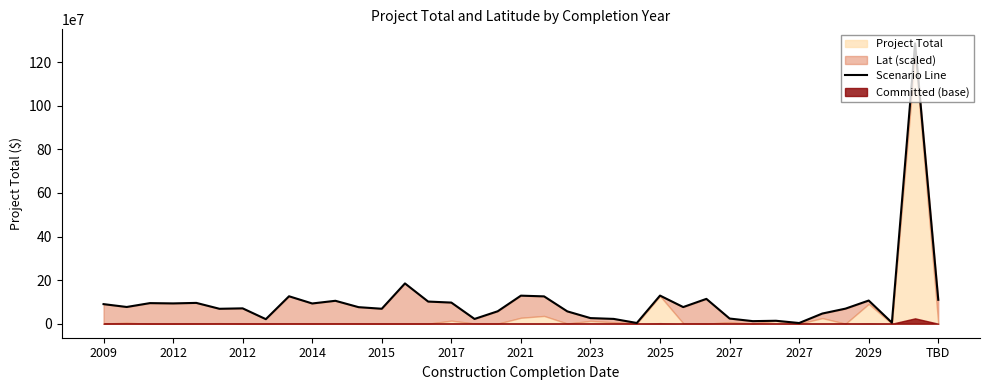

True or false: the data shows 39651773.3 at 2025.

False